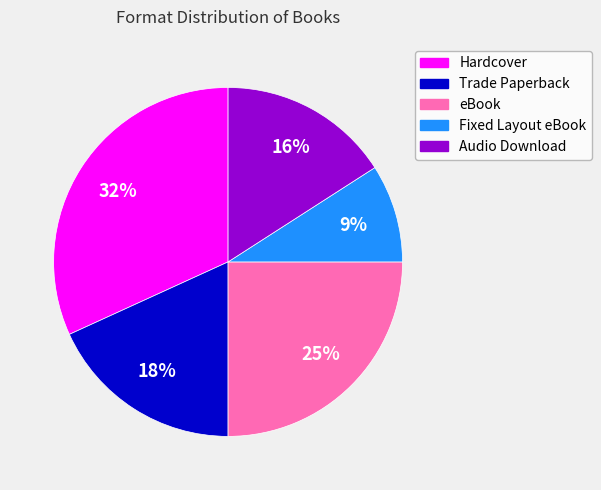

What is the largest slice in the pie chart?

Hardcover